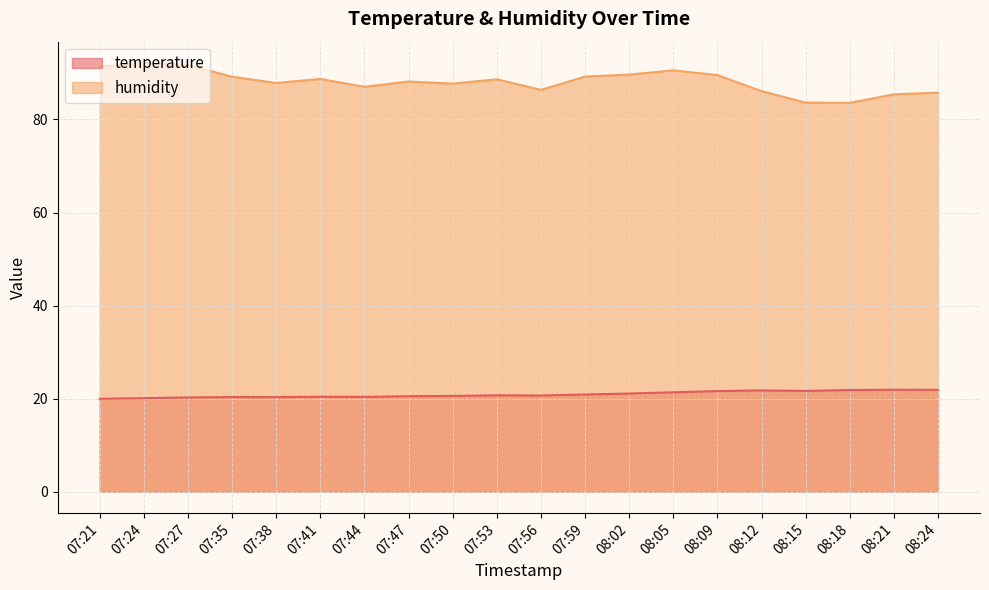

How many values in the humidity series exceed 88?

11